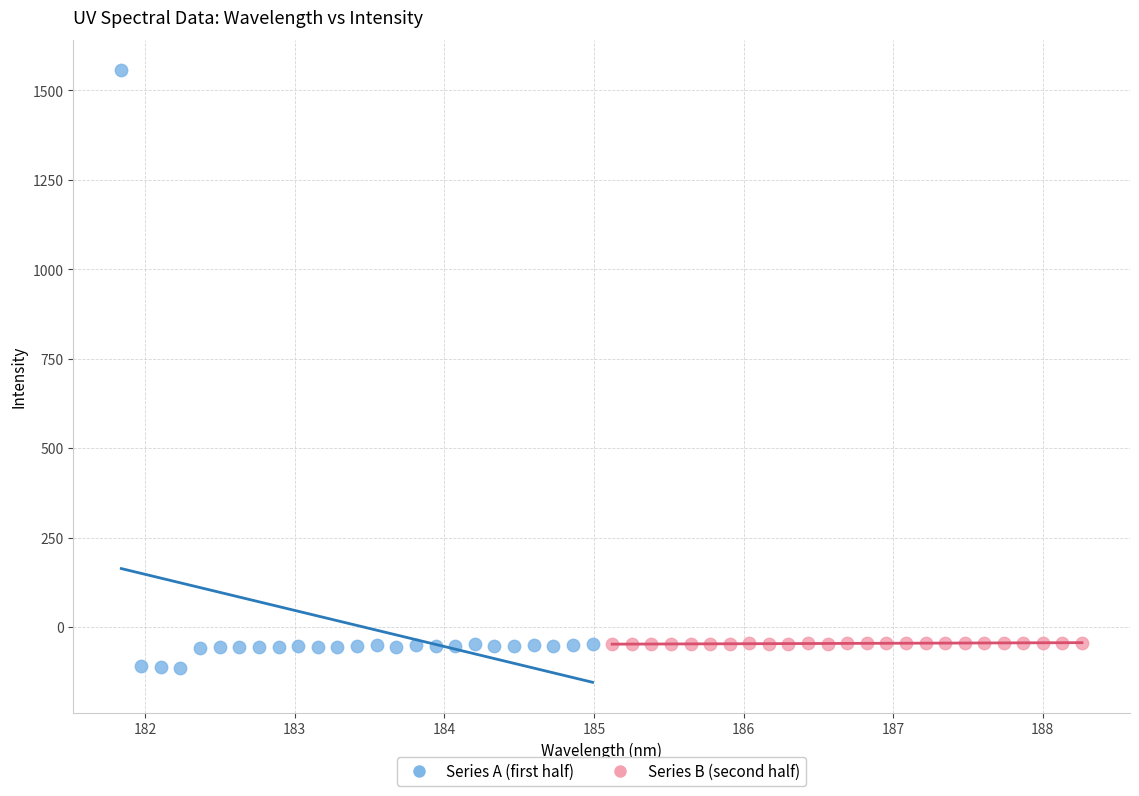

Which series has the largest Y range (max minus min)?

Series A (first half)